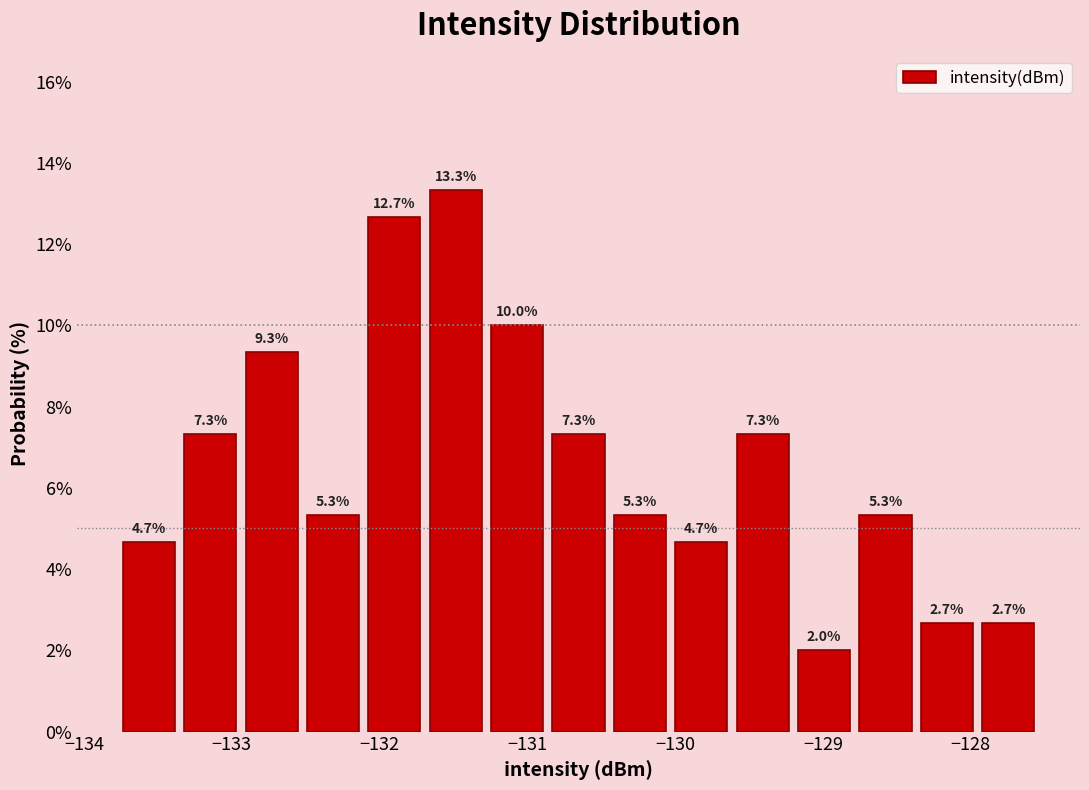

How tall is the bar that spans -132.9 to -132.5 on the x-axis? The bar edges are not printed on the chart, so give them approximately, as read against the axis.

9.3